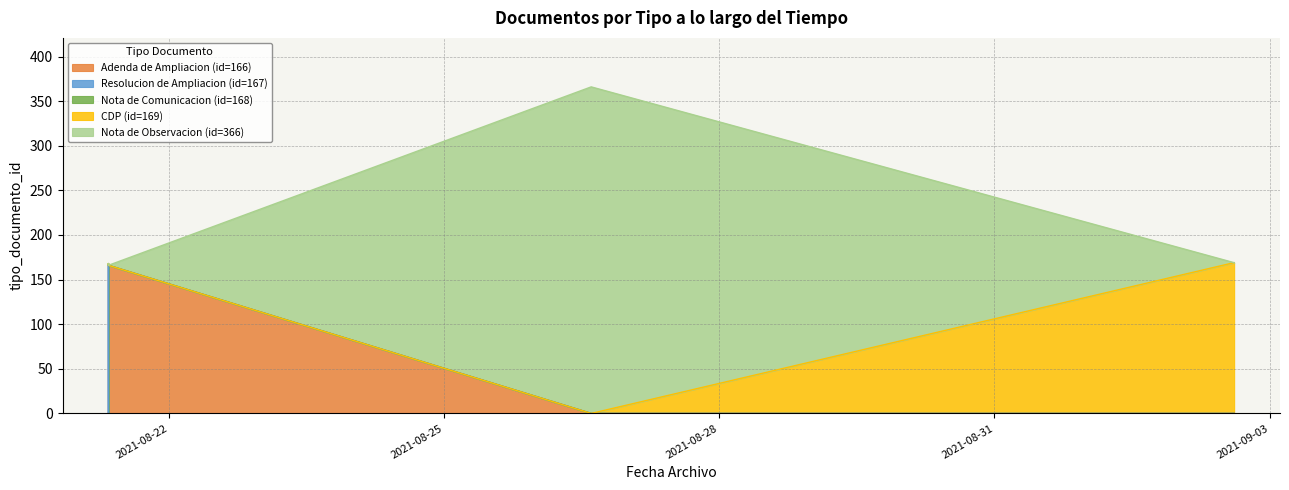

What is the difference between the maximum and second lowest values?

199